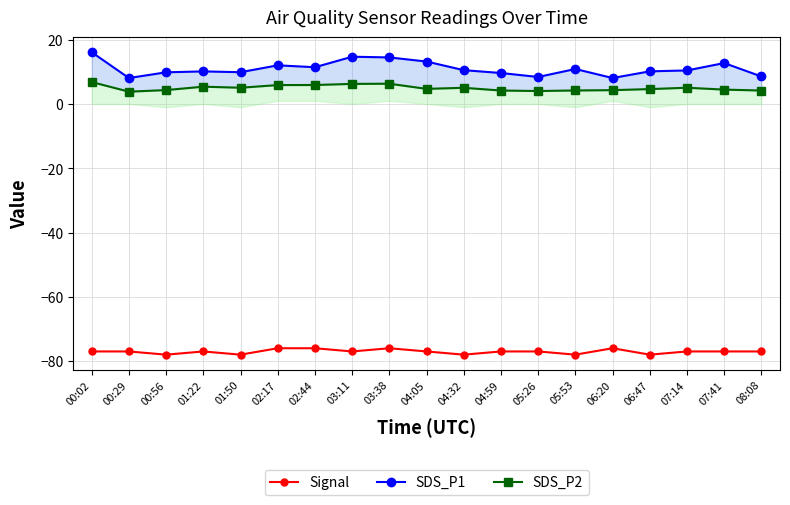

List the labels in order of Signal value, smallest first.

00:56, 01:50, 04:32, 05:53, 06:47, 00:02, 00:29, 01:22, 03:11, 04:05, 04:59, 05:26, 07:14, 07:41, 08:08, 02:17, 02:44, 03:38, 06:20